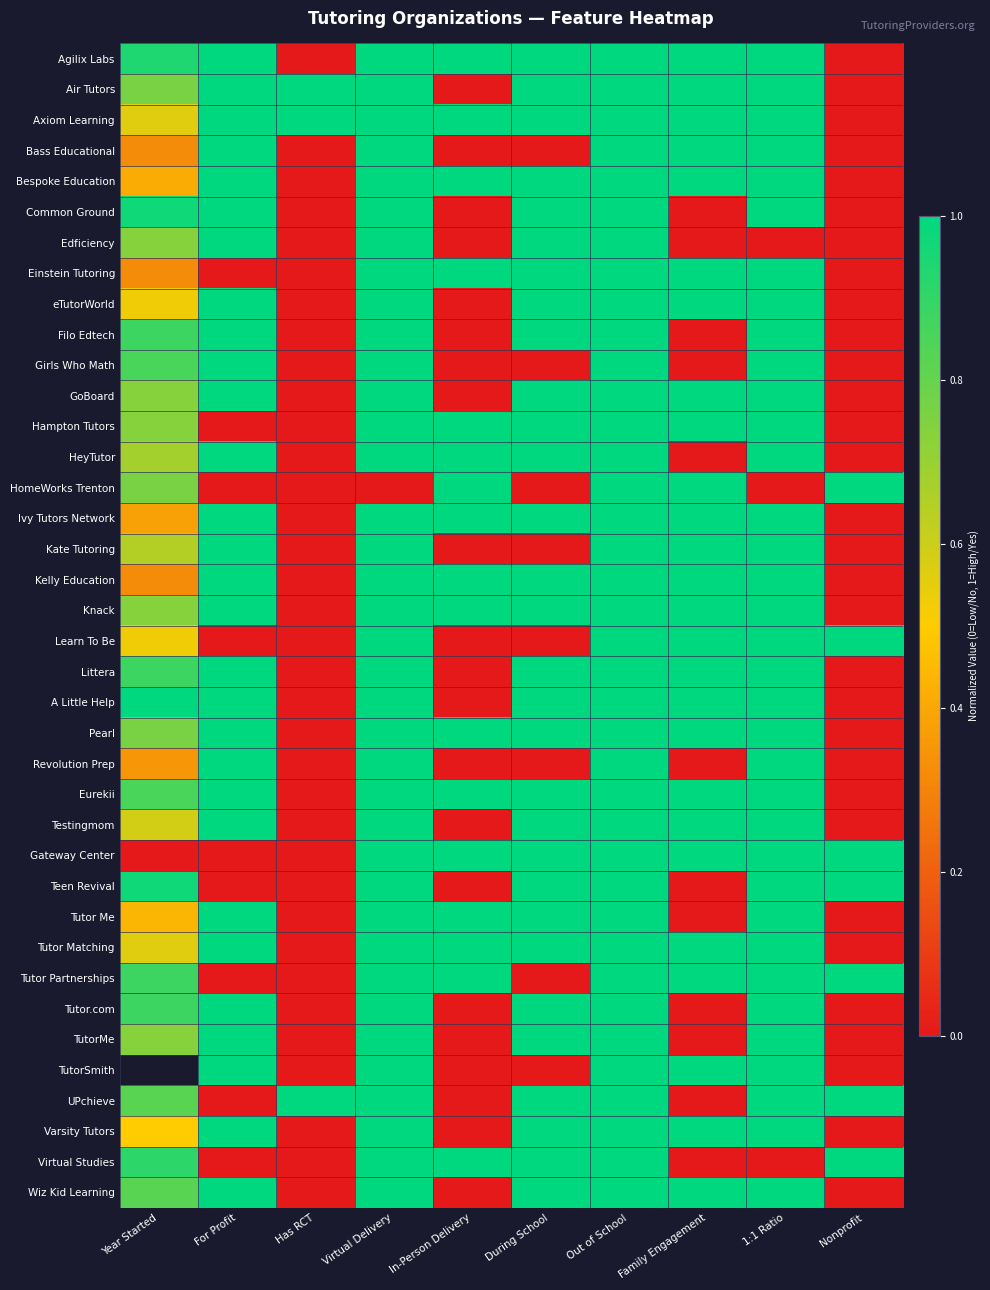

Which has a higher value, Nonprofit or Virtual Delivery?

Virtual Delivery